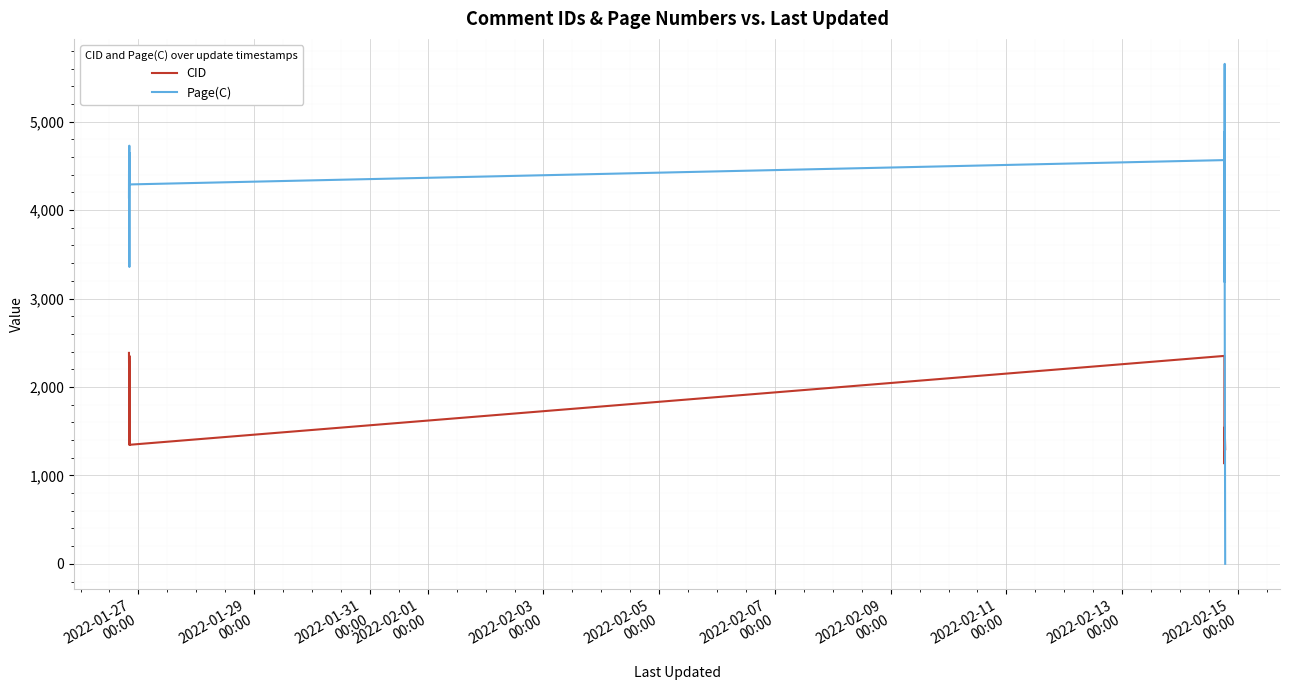

After their last crossing, which series has the higher values: CID or Page(C)?

CID